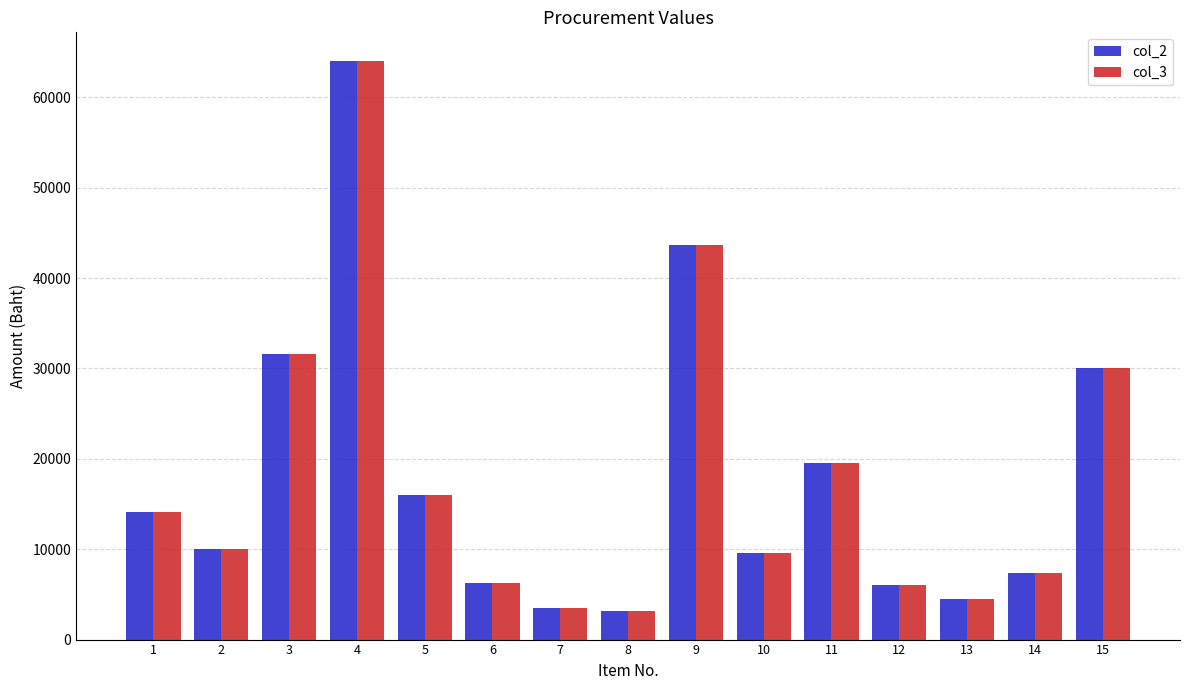

What is the difference between the col_3 values at 15 and 3?

1565.0